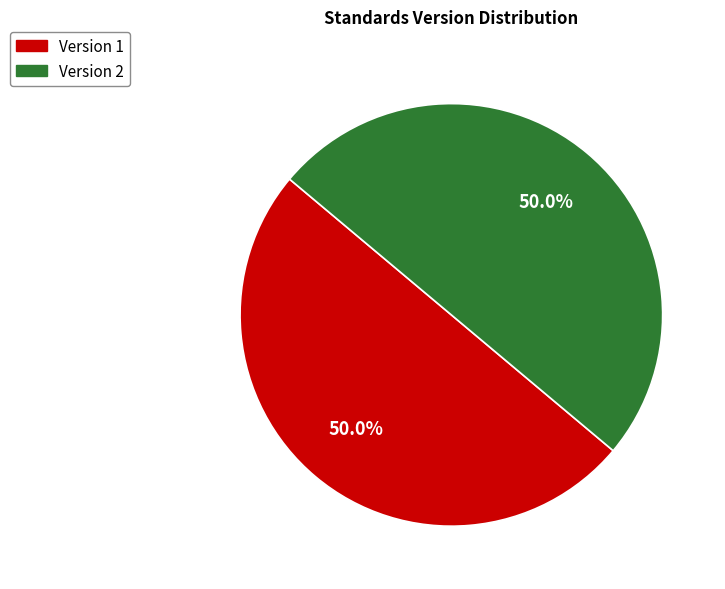

How many segments does this pie chart have?

2